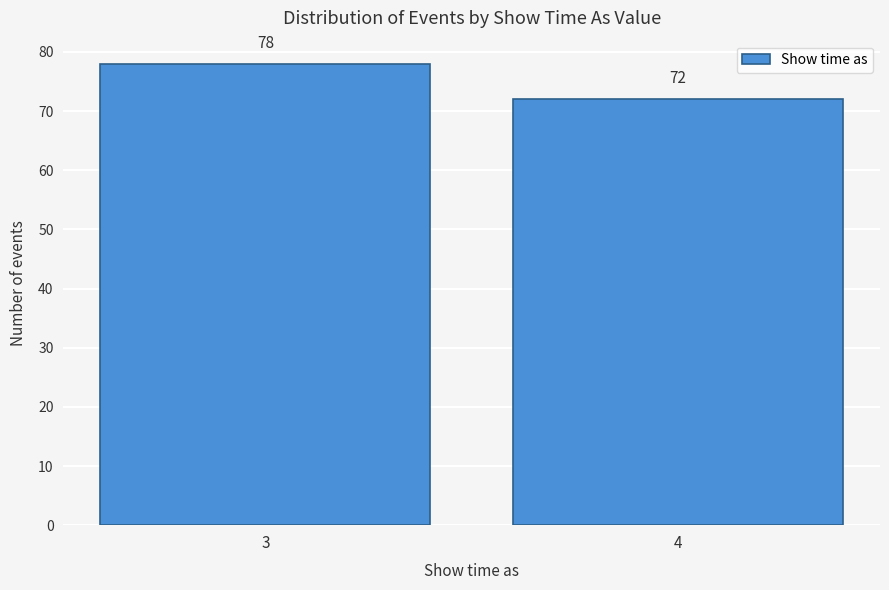

Reading left to right, transcribe all the data shown in this chart.

3=78	4=72